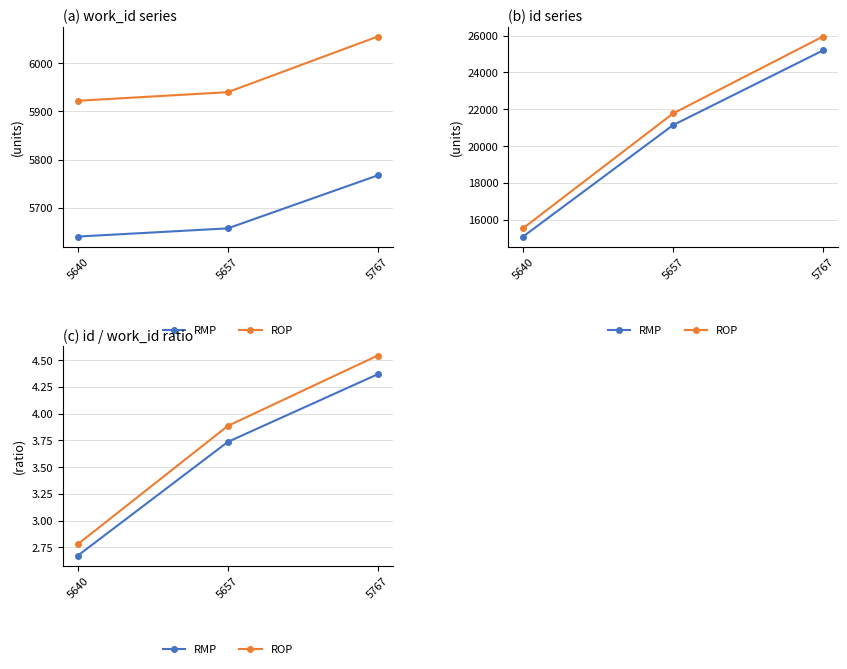

Is it true that RMP equals 2.7 at 5640?

True